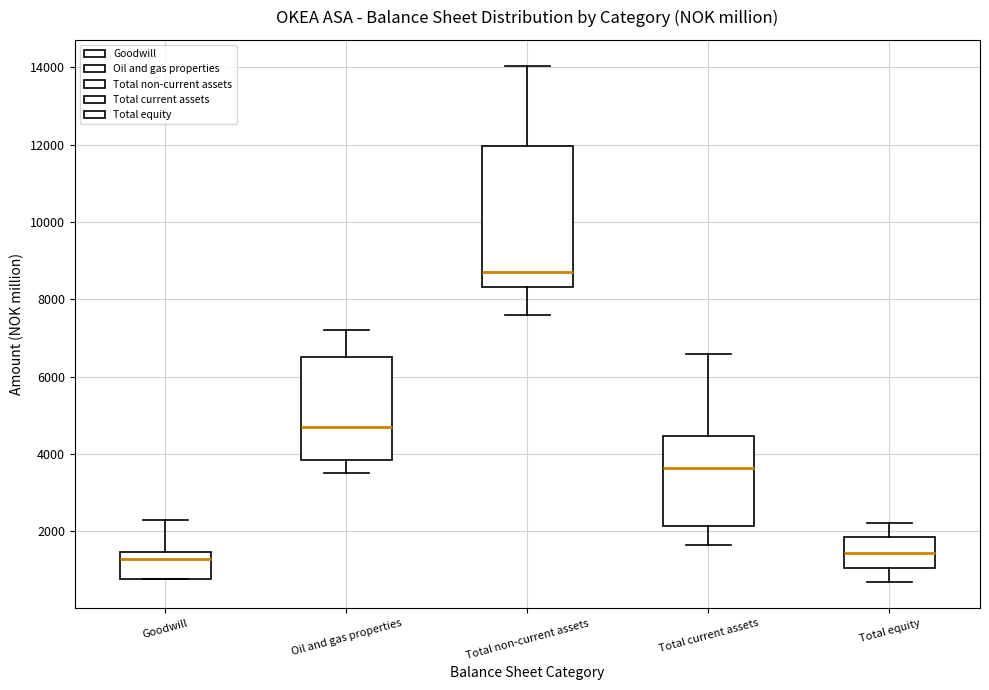

Which box's median line is the highest?

Total non-current assets